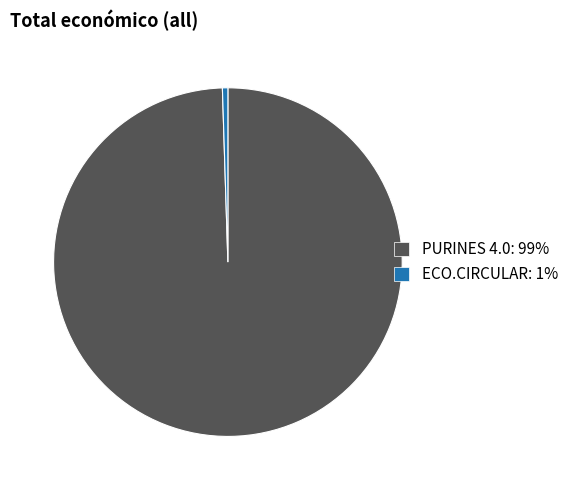

Does any single category account for the majority?

Yes